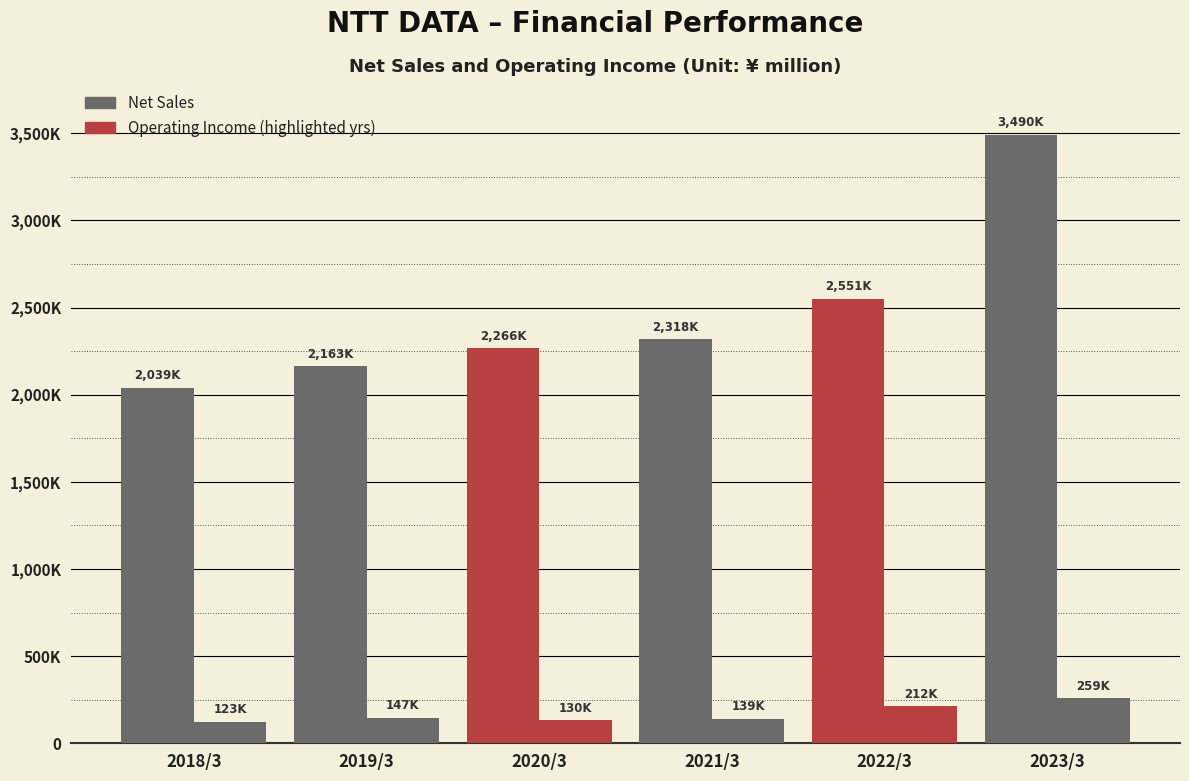

How many series are shown in this chart?

2